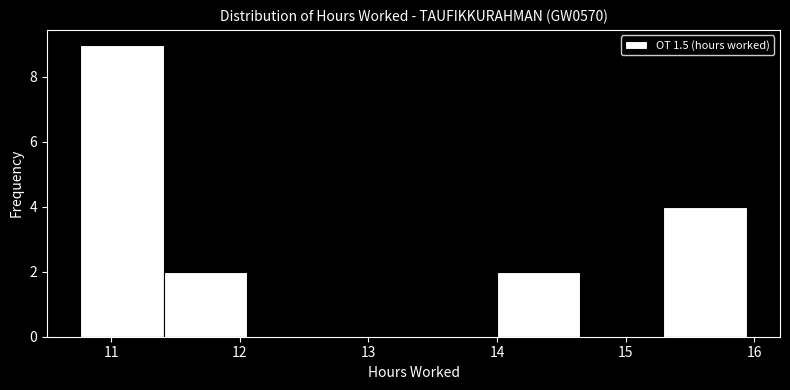

Reading left to right, list every bar in this chart as the range it spans on the x-axis followed by its height. Neither the bar edges nor the heights are printed on the chart, so give them approximately, as read against the axes.

10.8 to 11.4: 9
11.4 to 12.1: 2
12.1 to 12.7: 0
12.7 to 13.4: 0
13.4 to 14.0: 0
14.0 to 14.6: 2
14.6 to 15.3: 0
15.3 to 15.9: 4